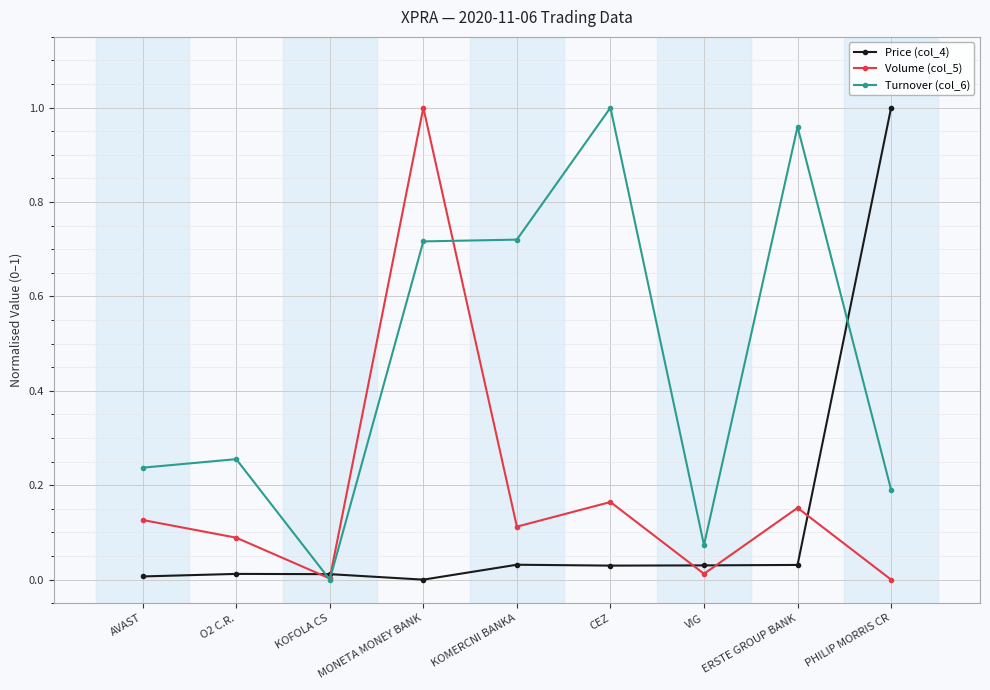

How many values in Turnover (col_6) are above zero?

8